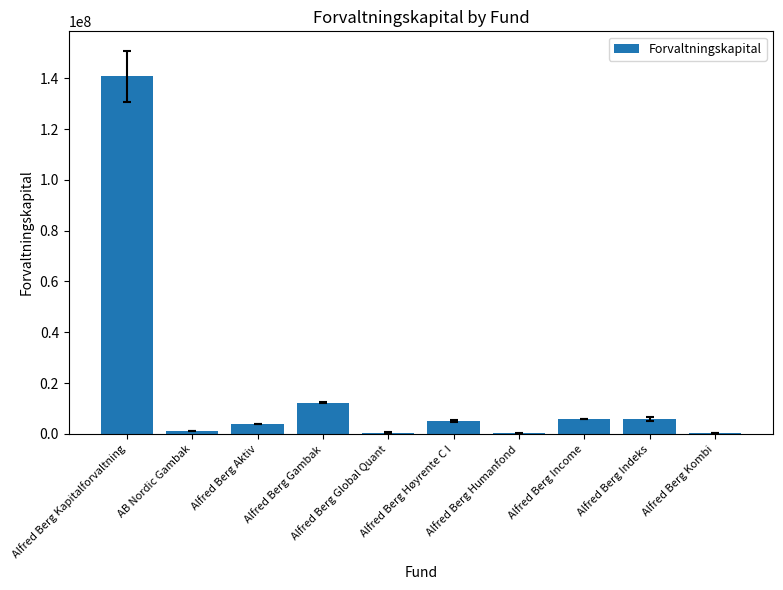

The value at Alfred Berg Income is 5717567. True or false?

True